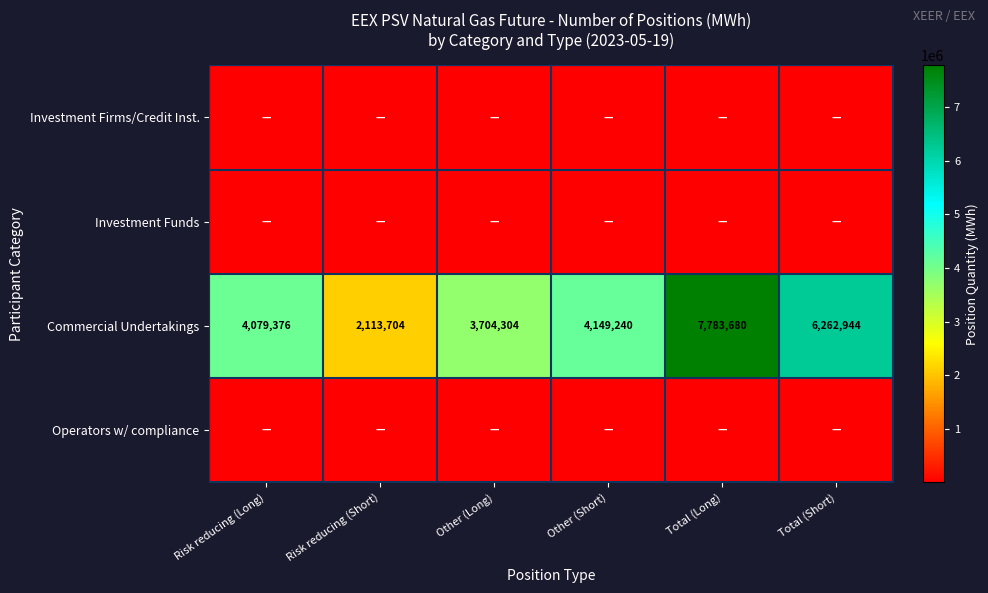

What is the difference between the Commercial Undertakings values at Total (Long) and Total (Short)?

1520736.0